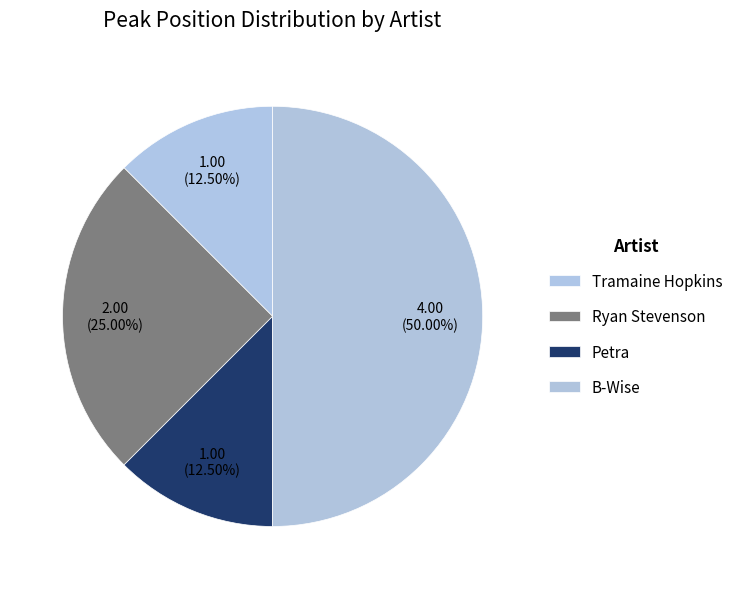

Is Ryan Stevenson the majority of the pie?

No